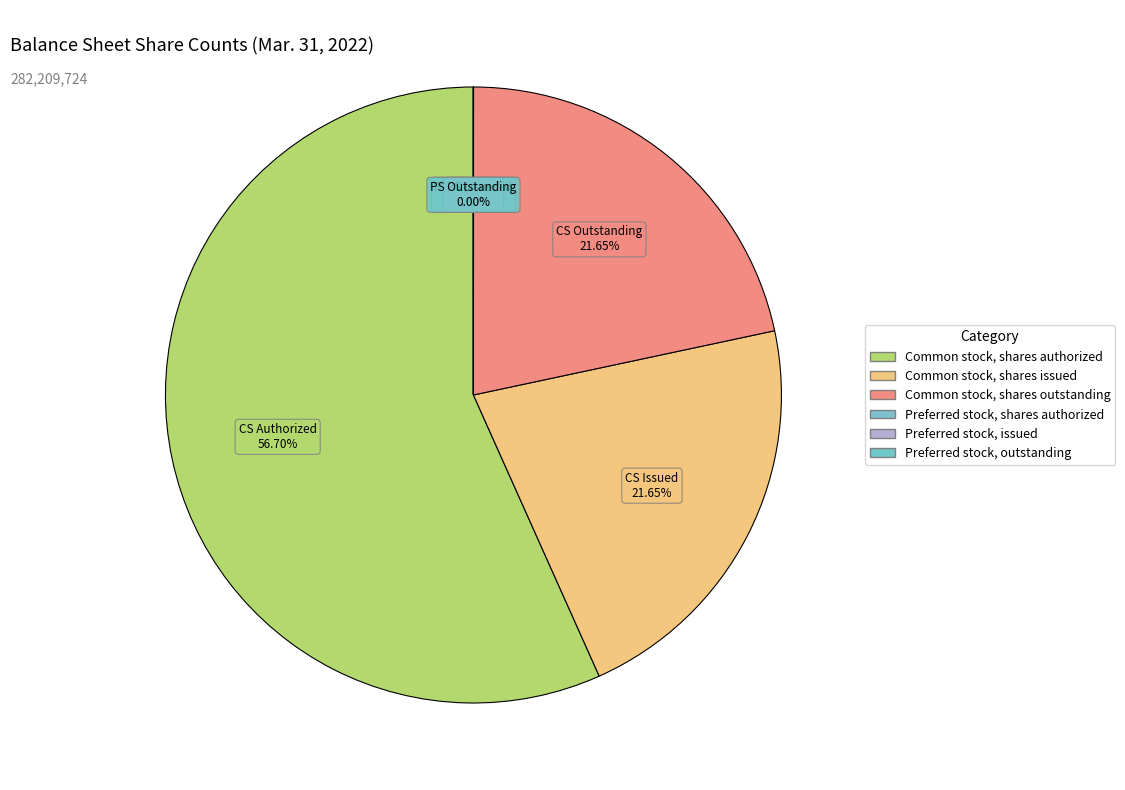

Do Preferred stock, shares authorized and Preferred stock, issued together represent more than half of the pie?

No